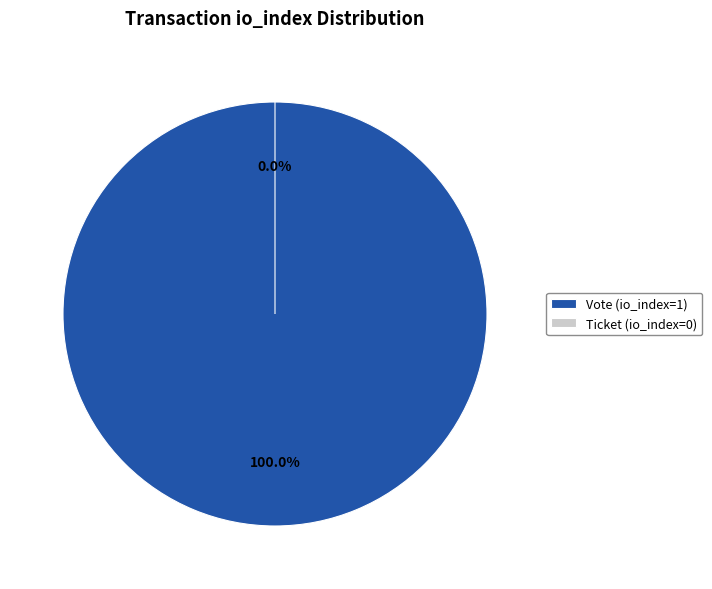

True or false: Vote (io_index=1) accounts for 100% of the total.

True